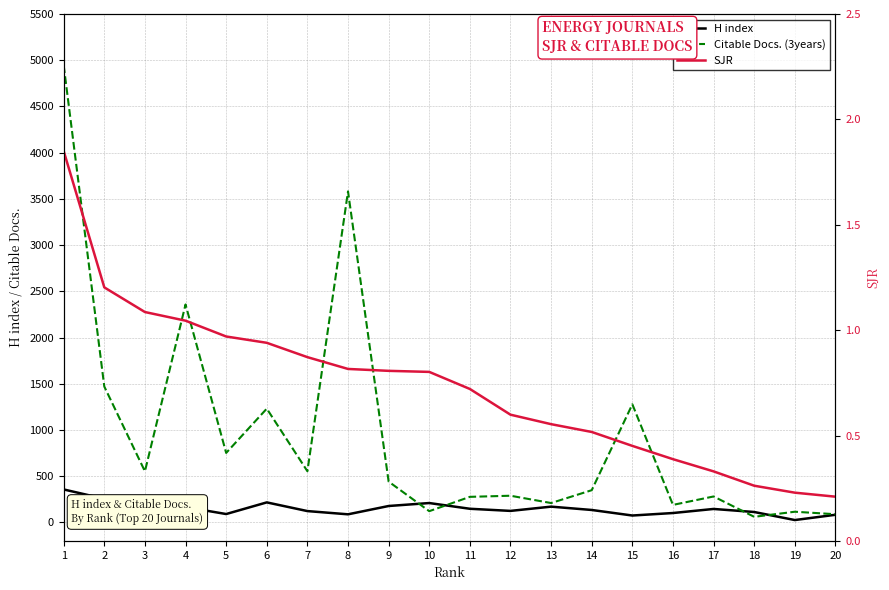

In H index, how many points are higher than both neighbors (excluding endpoints)?

5